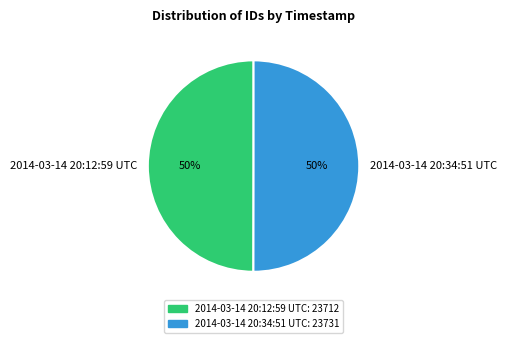

To the nearest percent, what portion does 2014-03-14 20:34:51 UTC represent?

50%